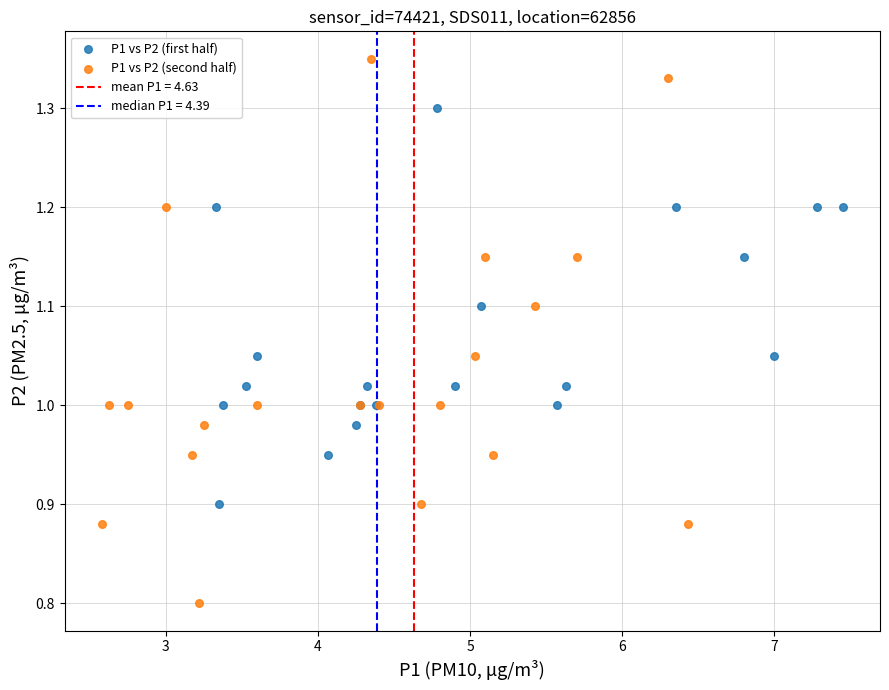

Which series has the widest spread of Y values?

P1 vs P2 (second half)